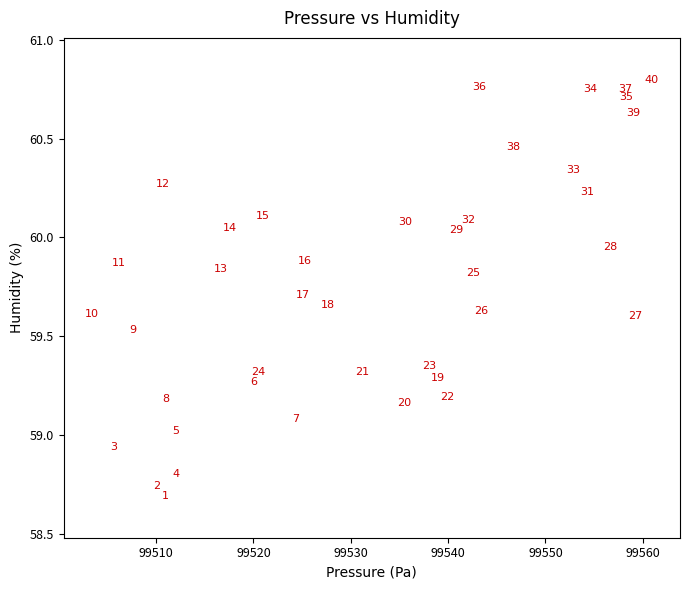

What is the range of Y values (max minus min)?

2.1